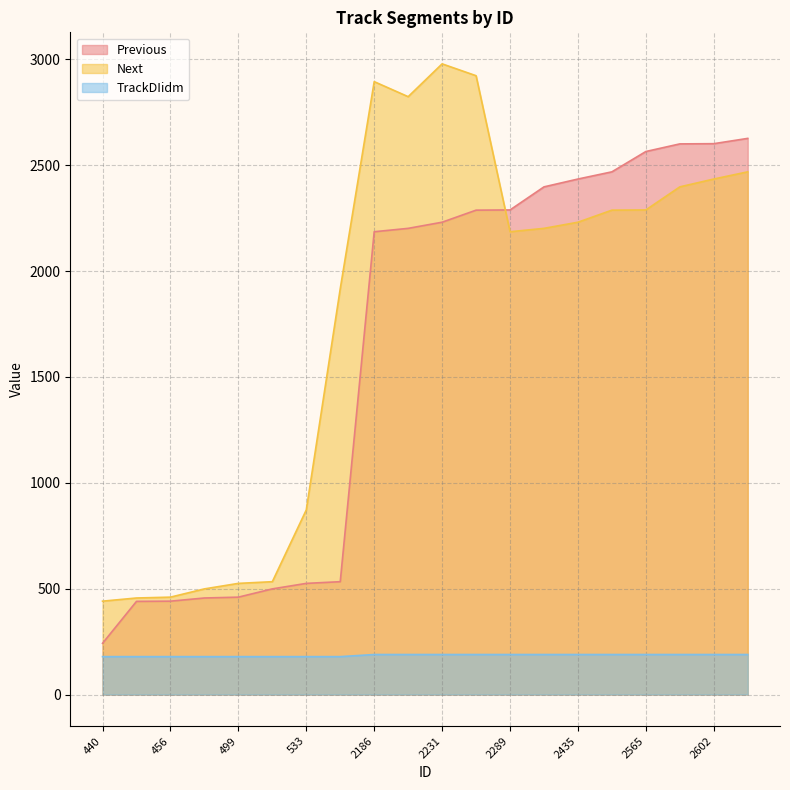

At which label does Next reach its minimum?

440